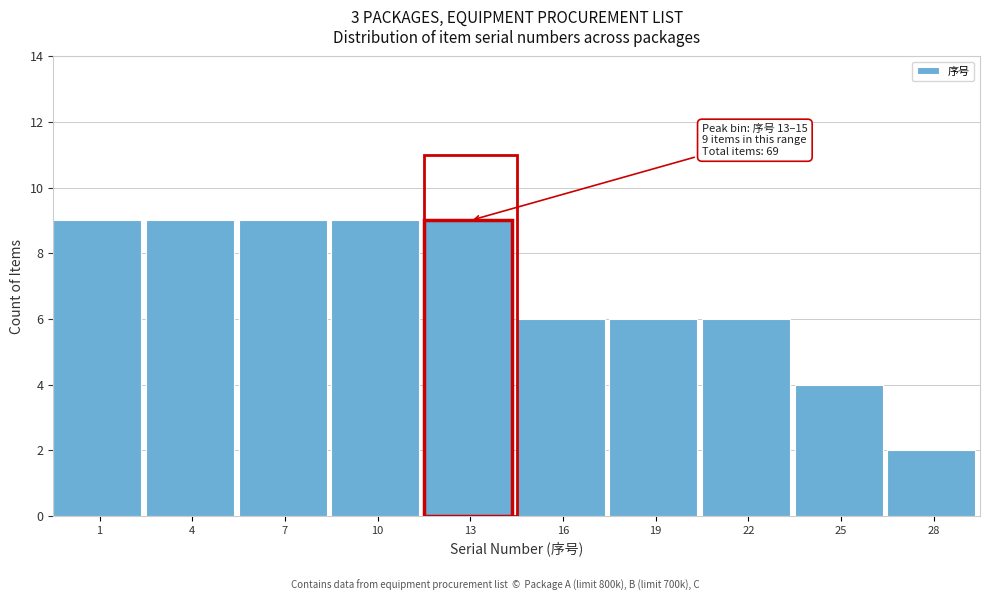

Reading left to right, extract all data points from this chart.

9	9	9	9	9	6	6	6	4	2